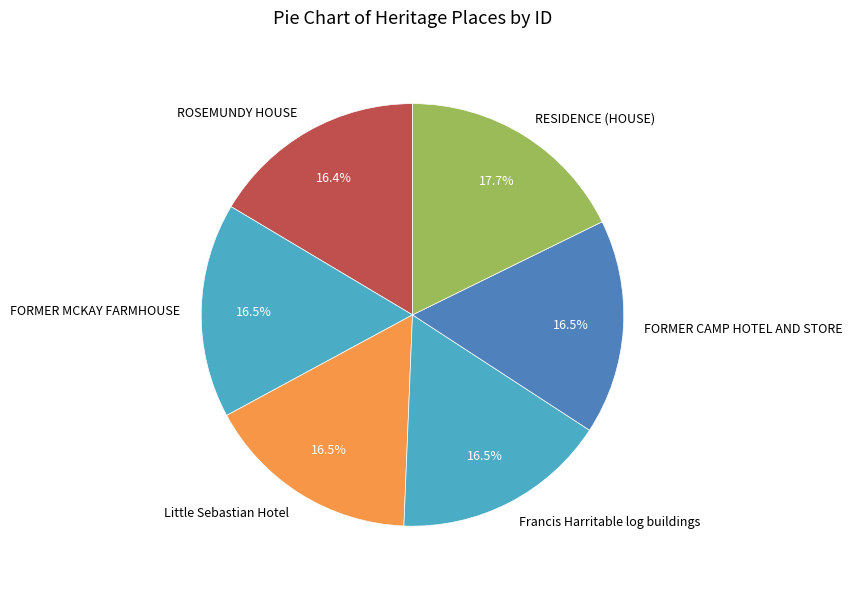

Between RESIDENCE (HOUSE) and ROSEMUNDY HOUSE, which is larger?

RESIDENCE (HOUSE)